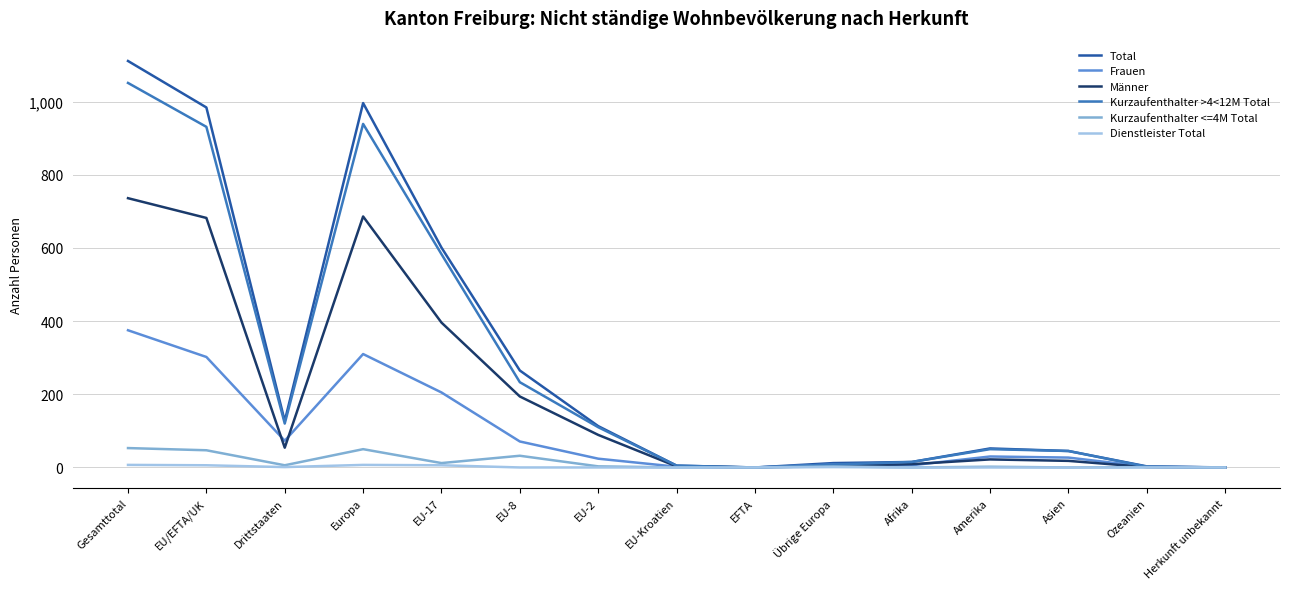

True or false: Kurzaufenthalter <=4M Total has a value of 47 at EU/EFTA/UK.

True